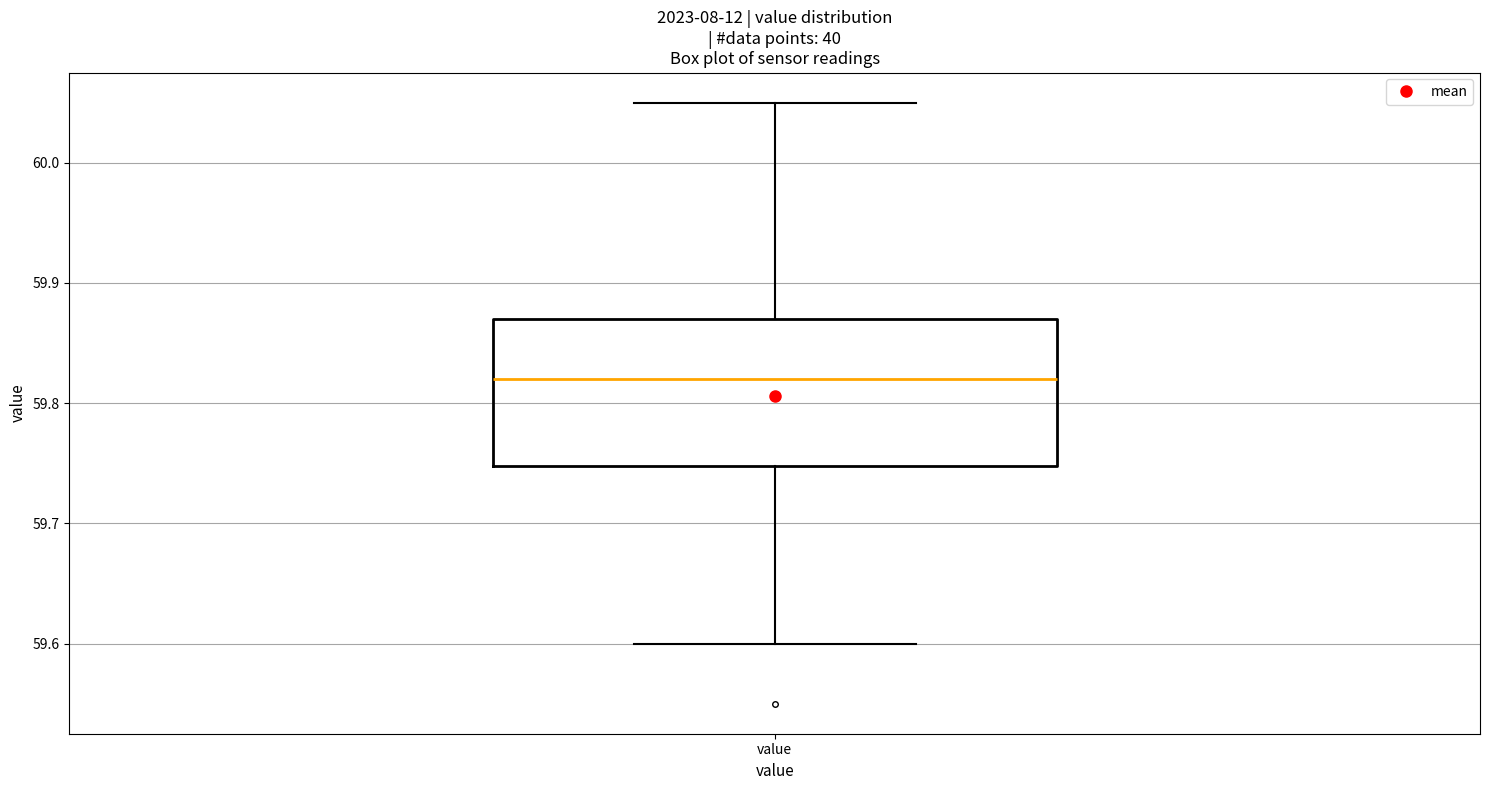

Read this box plot against the y-axis: the position of the median line, the range covered by the box, and the ends of both whiskers. The values are not printed on the chart, so give them approximately, as read against the axis.

median 59.82, box 59.75 to 59.87, whiskers 59.60 to 60.05